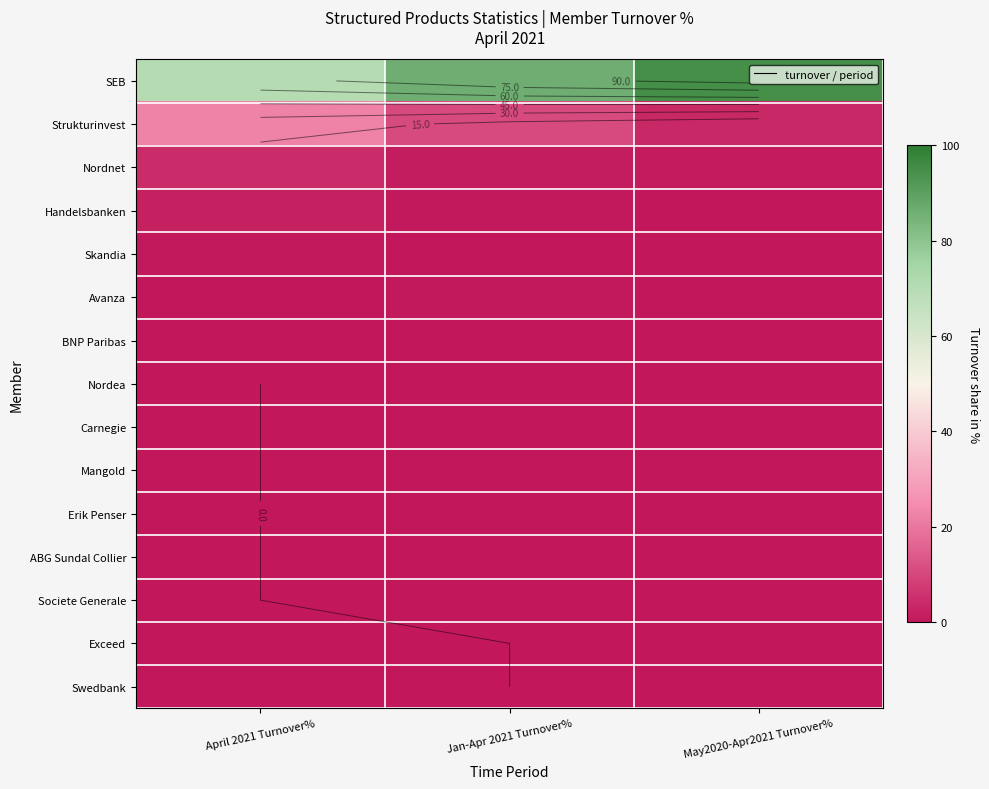

Which series has the largest total across all categories?

SEB